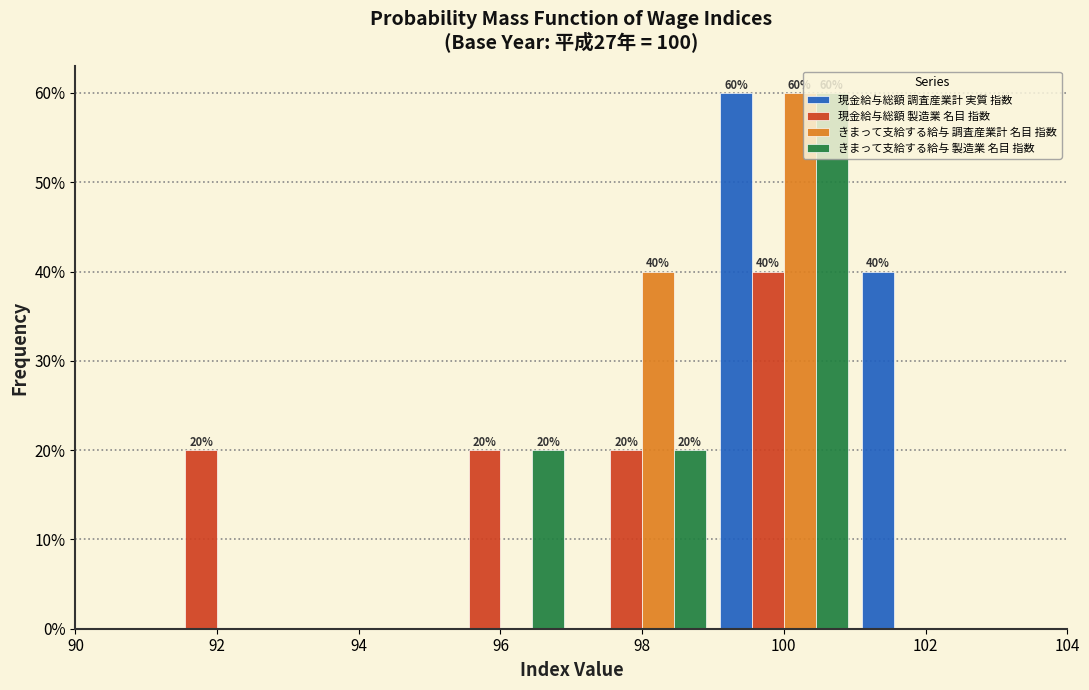

In the 現金給与総額 調査産業計 実質 指数 series, which range on the x-axis has the tallest bar?

99 to 101